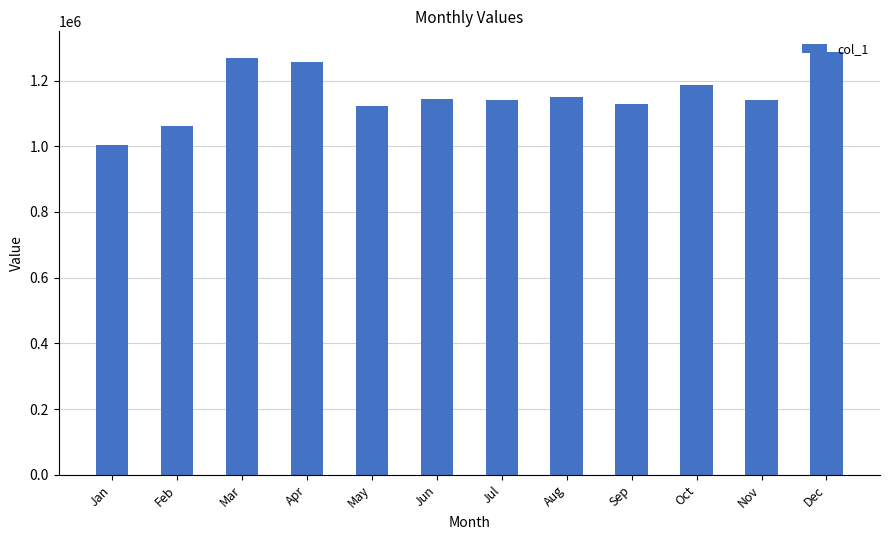

What is the difference between the second highest and second lowest values?

204811